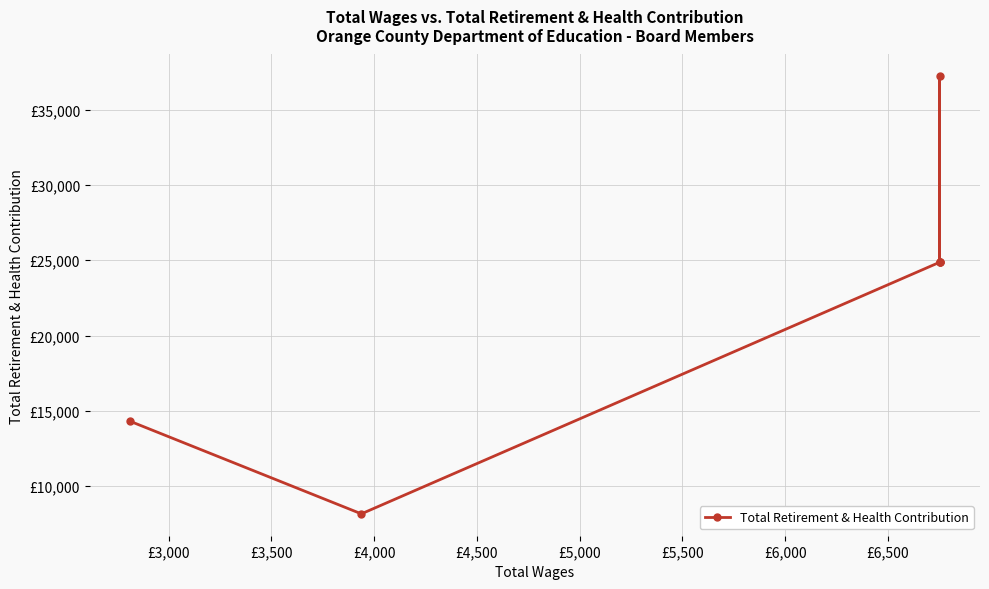

Which has a higher value, £3,000 or £5,000?

£3,000